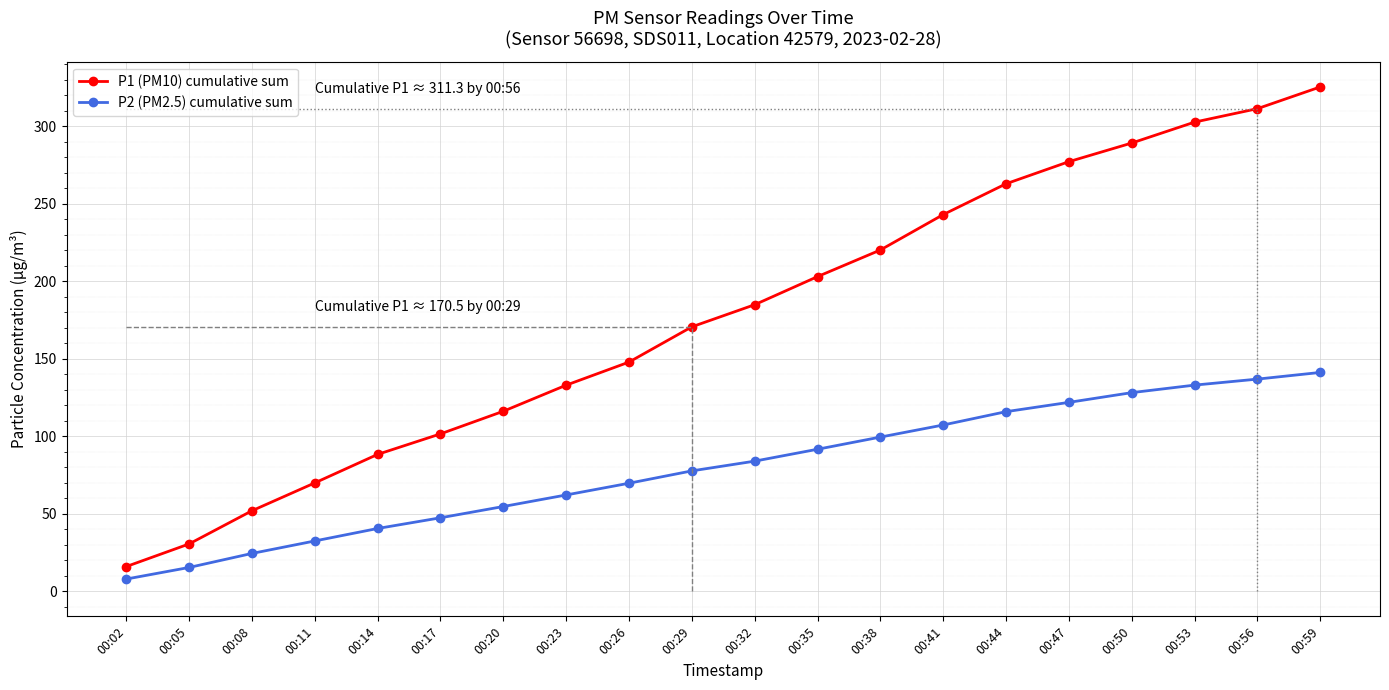

Read the P2 (PM2.5) cumulative sum value at 00:17.

47.3